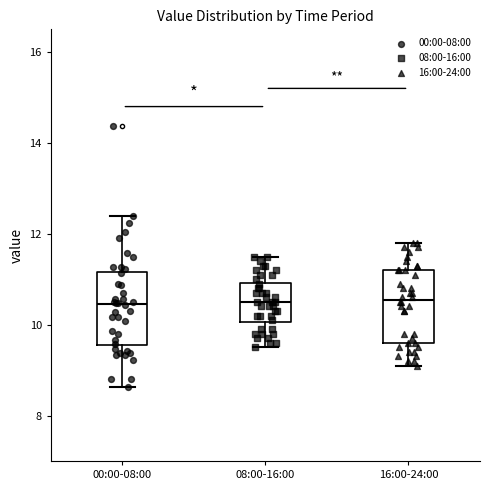

Where is the upper edge of the box for 16:00-24:00 on the y-axis? The values are not printed on the chart, so give them approximately, as read against the axis.

11.2